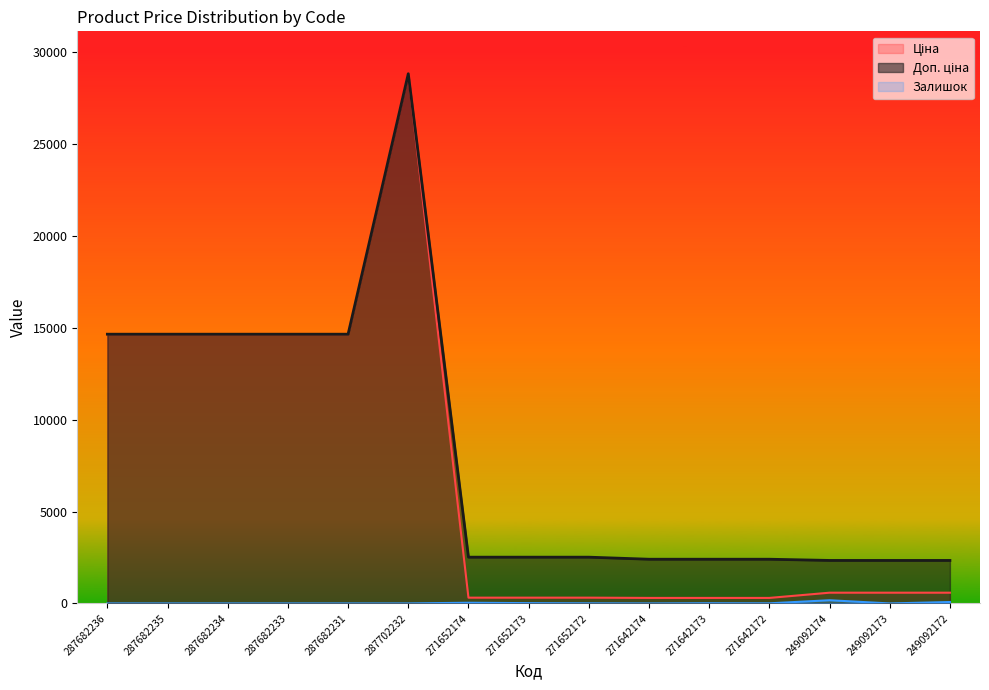

Rank the series at 271652174 from lowest to highest value.

Залишок, Ціна, Доп. ціна